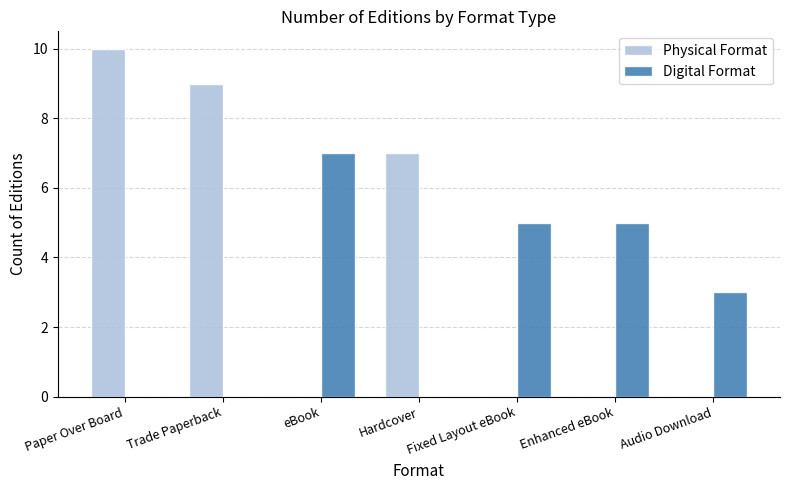

The Physical Format series shows 6 at eBook. True or false?

False